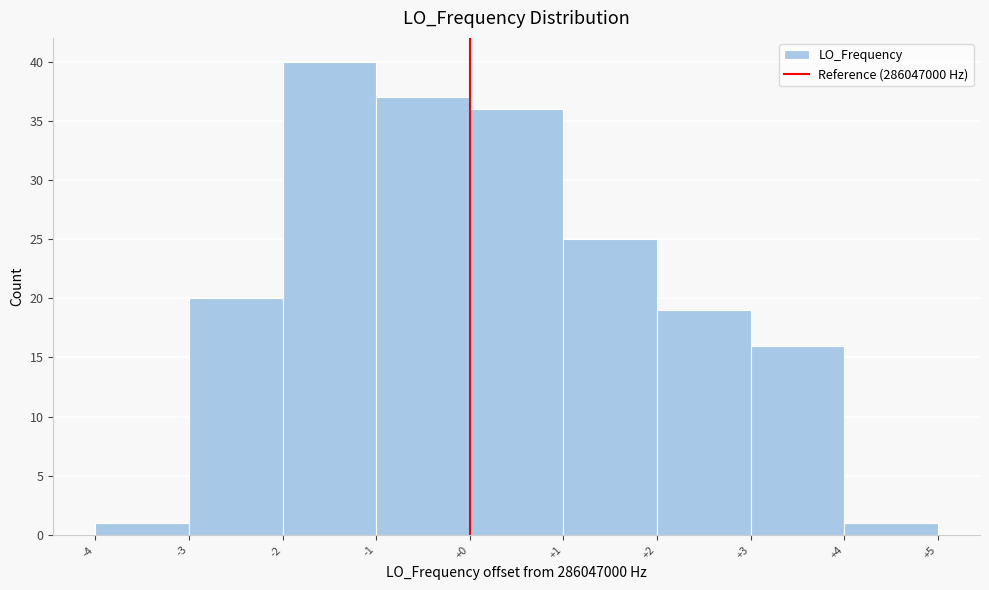

How tall is the bar that spans -1 to +0 on the x-axis? The values are not printed on the chart, so give them approximately, as read against the axis.

37